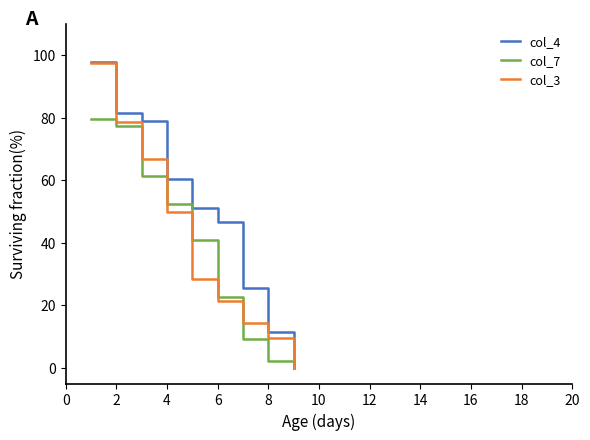

Reading left to right, list all the values displayed in this chart.

col_4: 97.7	81.4	79.1	60.5	51.2	46.5	25.6	11.6	0.0
col_7: 79.5	77.3	61.4	52.3	40.9	22.7	9.1	2.3	0.0
col_3: 97.6	78.6	66.7	50.0	28.6	21.4	14.3	9.5	0.0